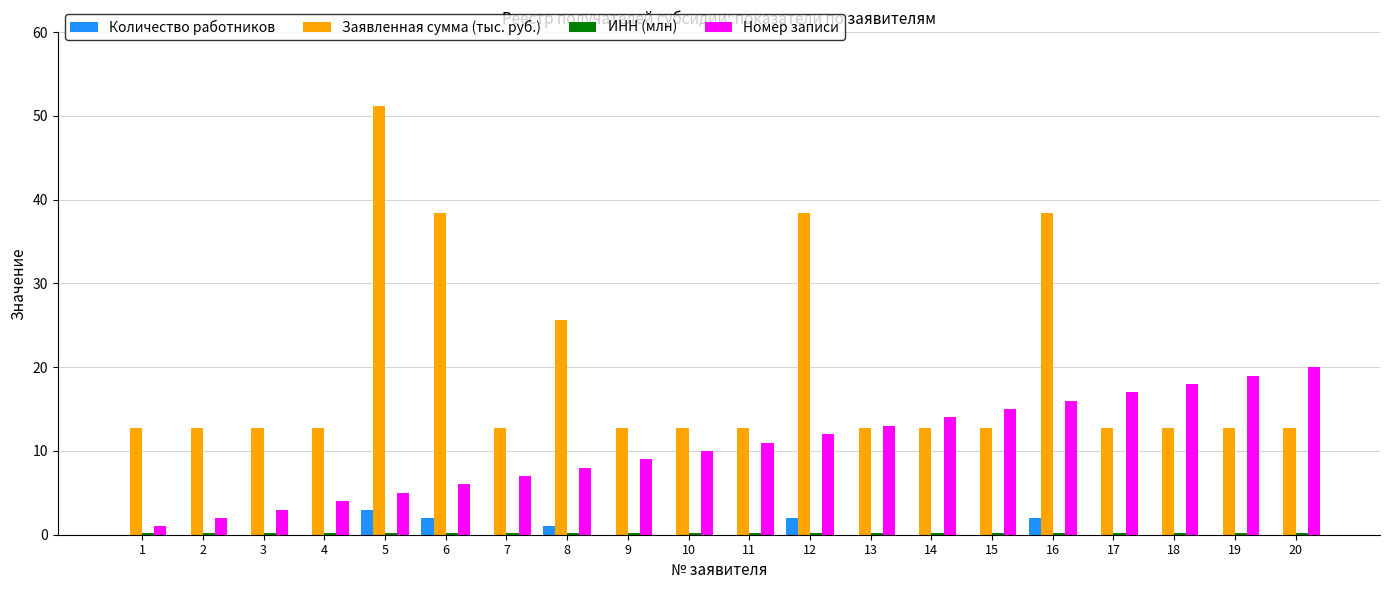

How many groups of bars are there?

20